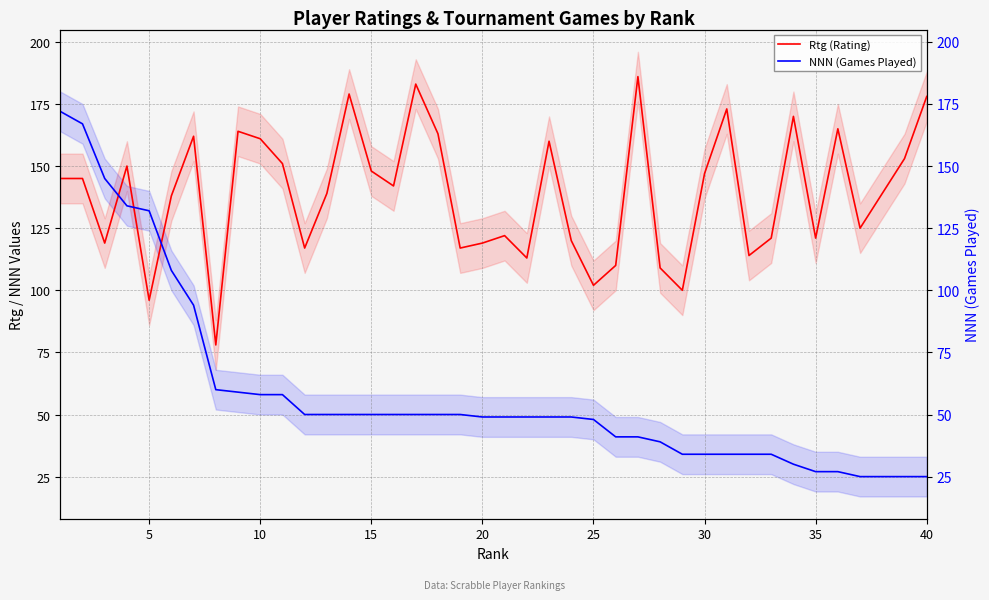

True or false: Rtg (Rating) has more than 0 interior local peaks.

True